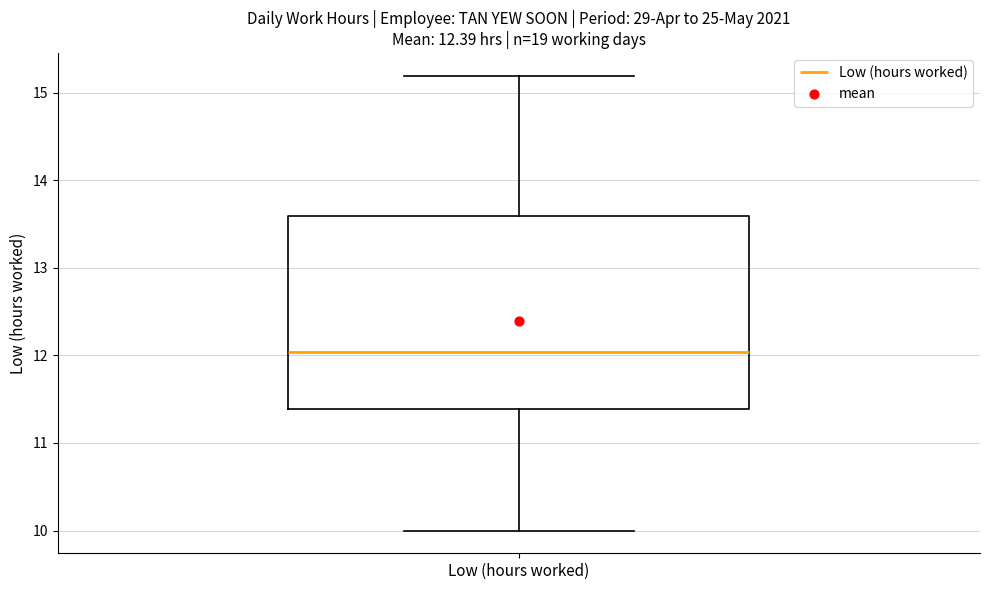

Where does the lower whisker of the box for Low (hours worked) end on the y-axis? The values are not printed on the chart, so give them approximately, as read against the axis.

10.0